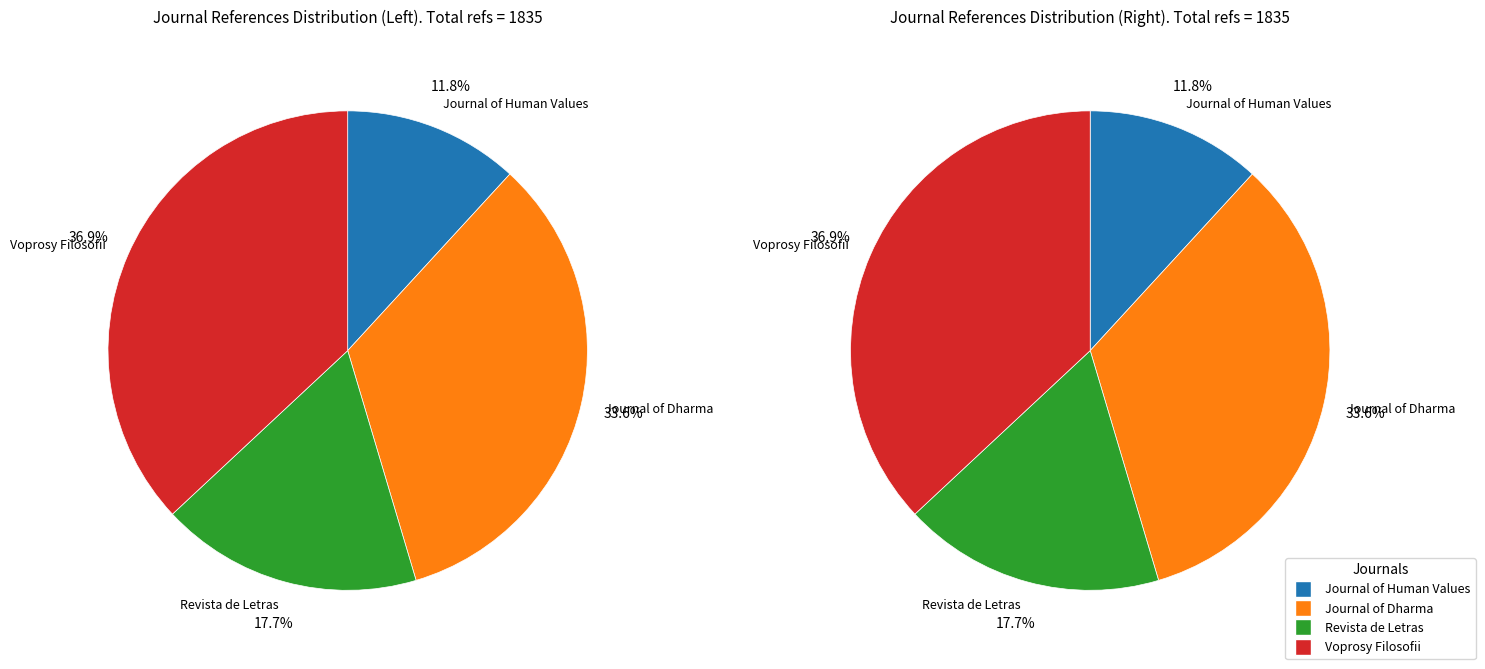

Combined, do Voprosy Filosofii and Journal of Dharma account for over 50%?

Yes